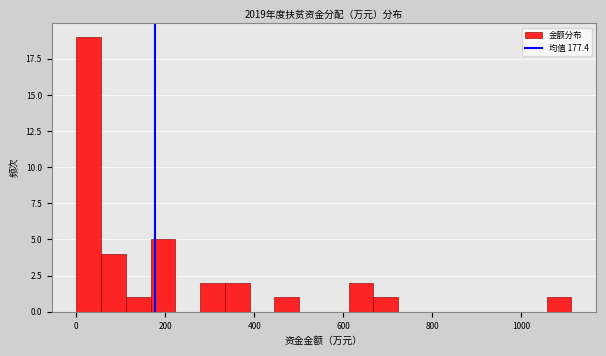

Around what value on the x-axis is the tallest bar? Give the approximate position of its centre, as read against the axis.

20